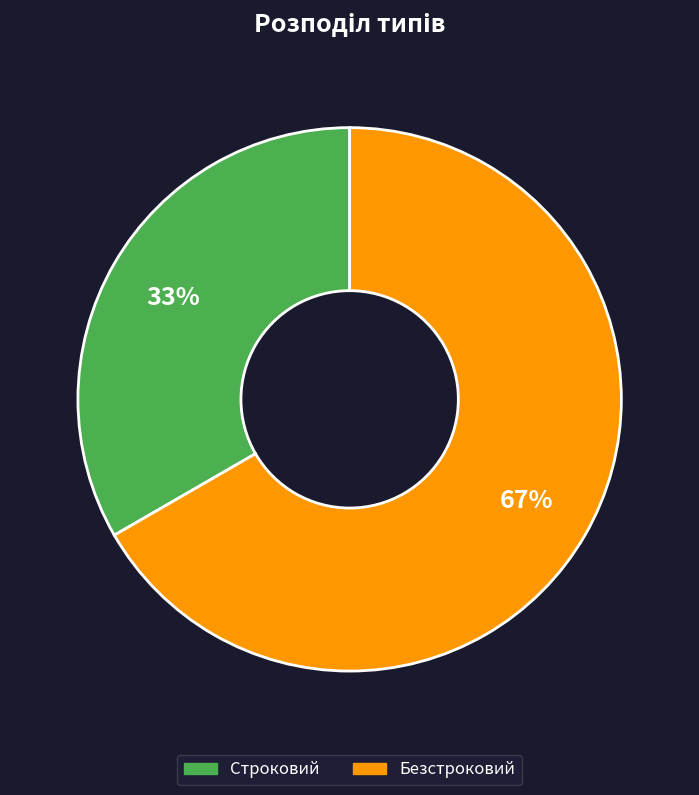

To the nearest percent, what is the average slice percentage?

50%